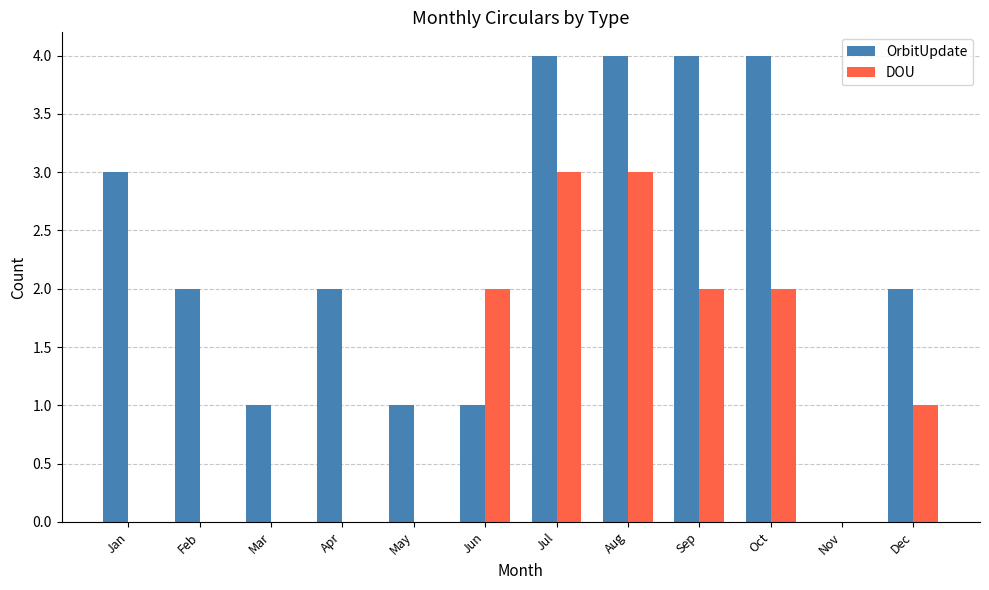

At which label is DOU closest to 1?

Dec